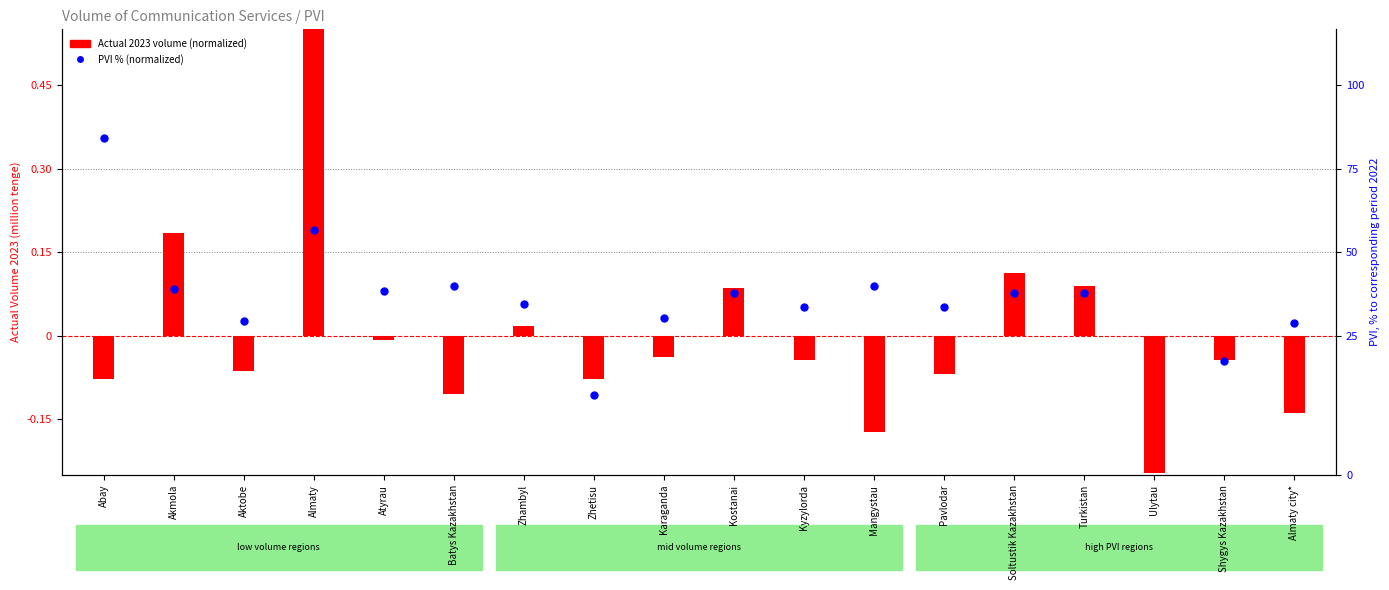

Which series has the largest total across all categories?

PVI % (normalized)